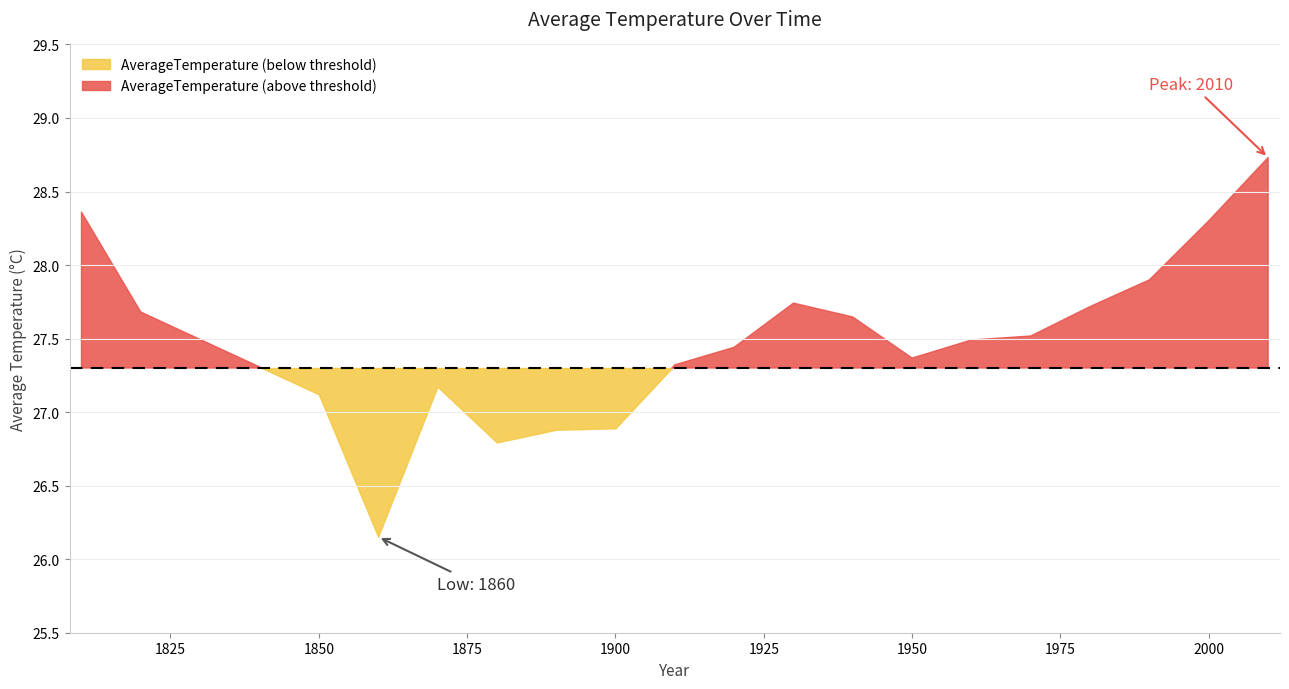

True or false: the data shows 27.6 at 1940.

True